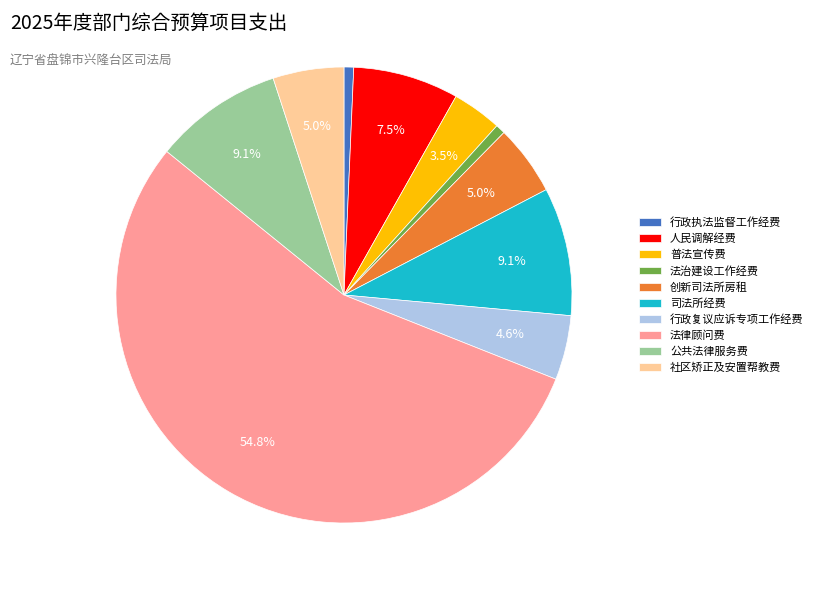

Does 法律顾问费 account for over 50% of the chart?

Yes